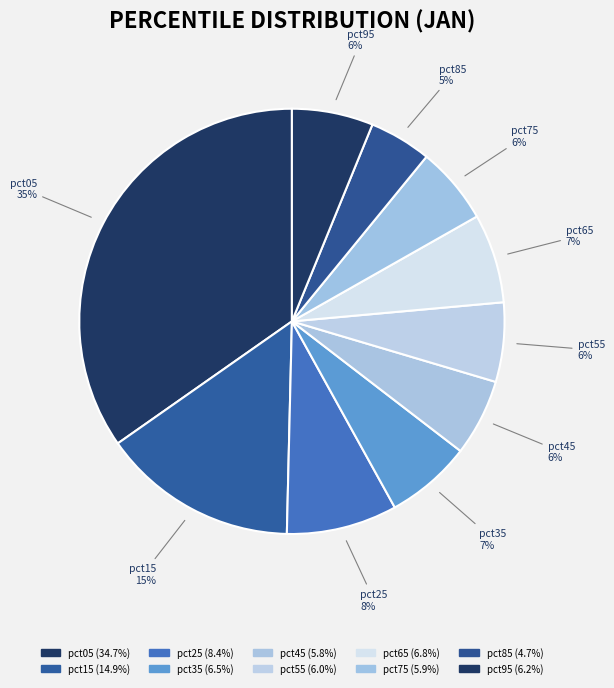

To the nearest percent, what portion does pct15 represent?

15%